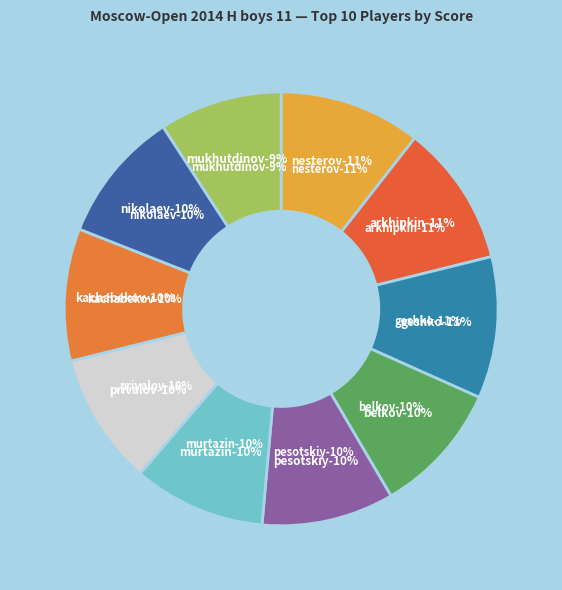

What is the largest slice in the pie chart?

Nesterov Arseniy